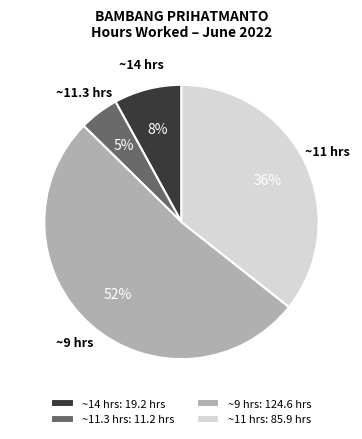

True or false: ~11.3 hrs accounts for 5% of the total.

True